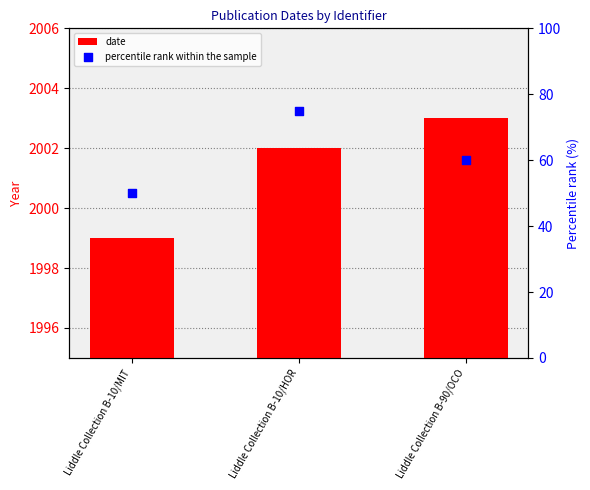

At how many categories does at least one series exceed 1434?

3